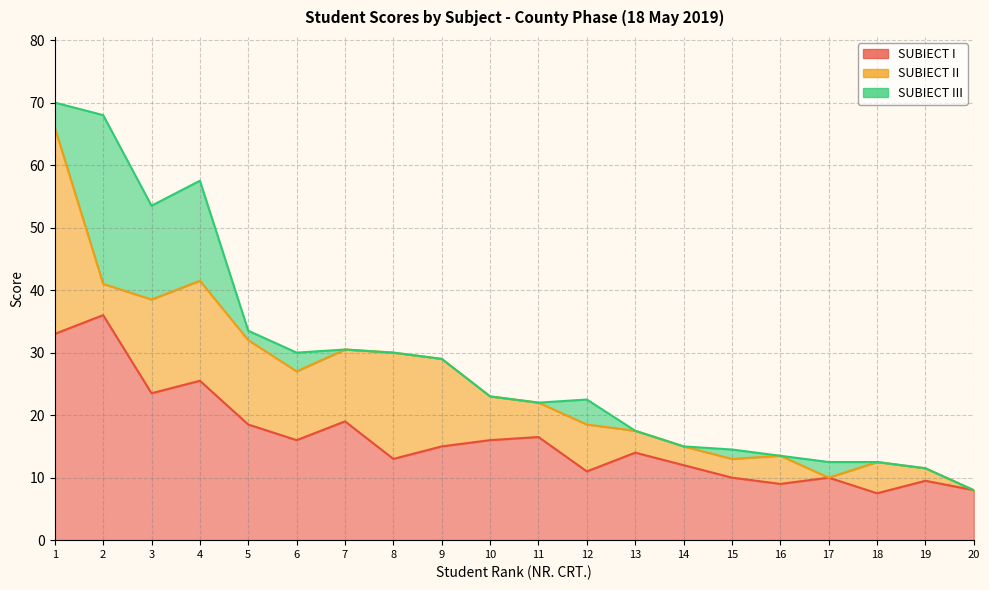

At which category is the sum across all series the highest?

1